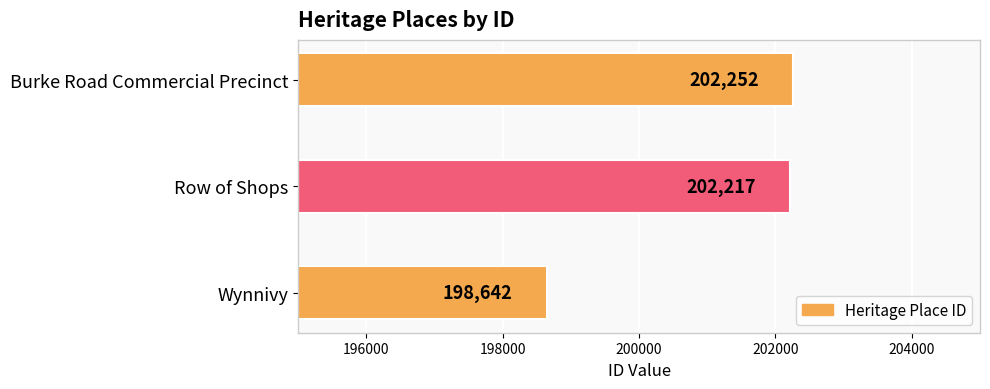

What is the minimum value shown in the chart?

198642